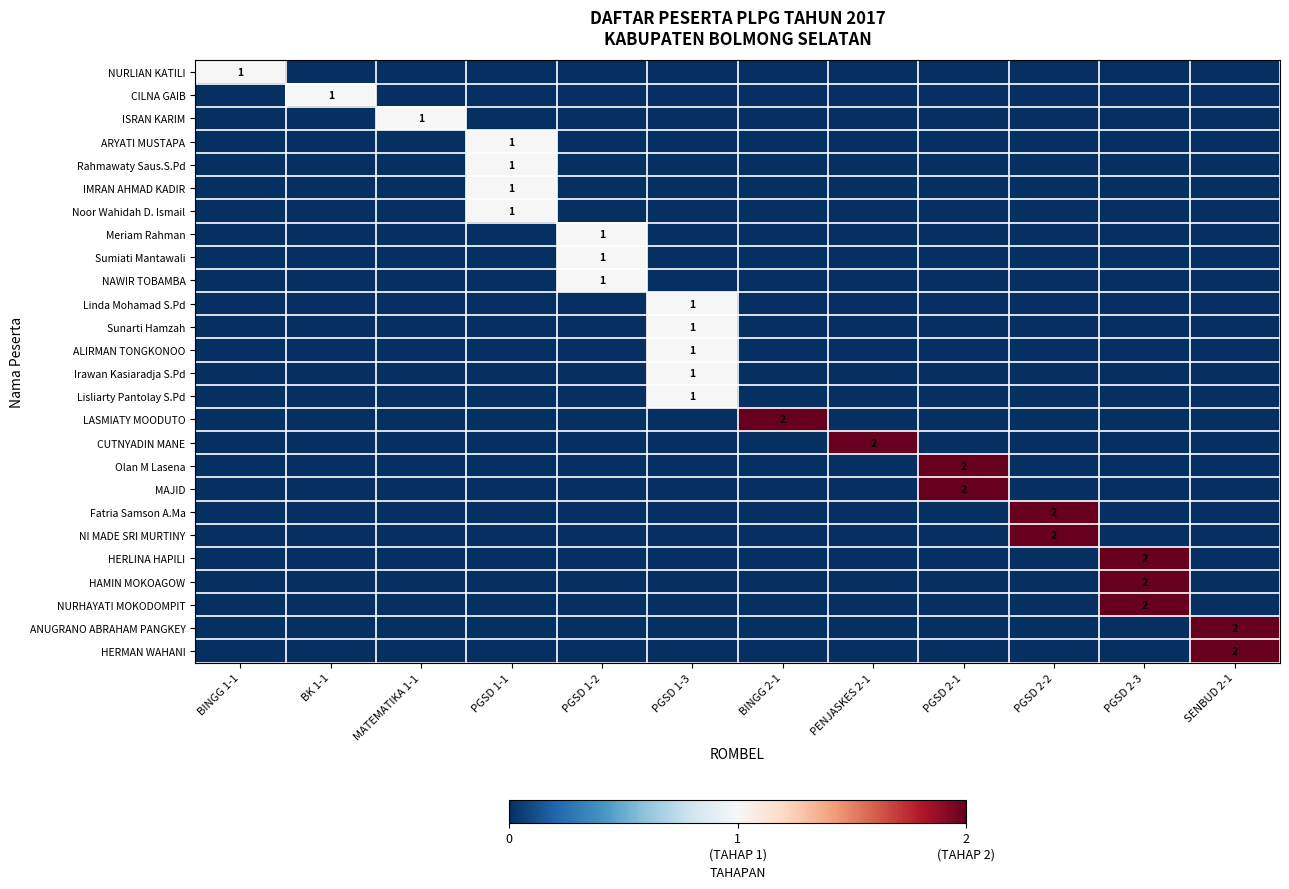

Rank the series at BINGG 1-1 from lowest to highest value.

CILNA GAIB, ISRAN KARIM, ARYATI MUSTAPA, Rahmawaty Saus.S.Pd, IMRAN AHMAD KADIR, Noor Wahidah D. Ismail, Meriam Rahman, Sumiati Mantawali, NAWIR TOBAMBA, Linda Mohamad S.Pd, Sunarti Hamzah, ALIRMAN TONGKONOO, Irawan Kasiaradja S.Pd, Lisliarty Pantolay S.Pd, LASMIATY MOODUTO, CUTNYADIN MANE, Olan M Lasena, MAJID, Fatria Samson A.Ma, NI MADE SRI MURTINY, HERLINA HAPILI, HAMIN MOKOAGOW, NURHAYATI MOKODOMPIT, ANUGRANO ABRAHAM PANGKEY, HERMAN WAHANI, NURLIAN KATILI